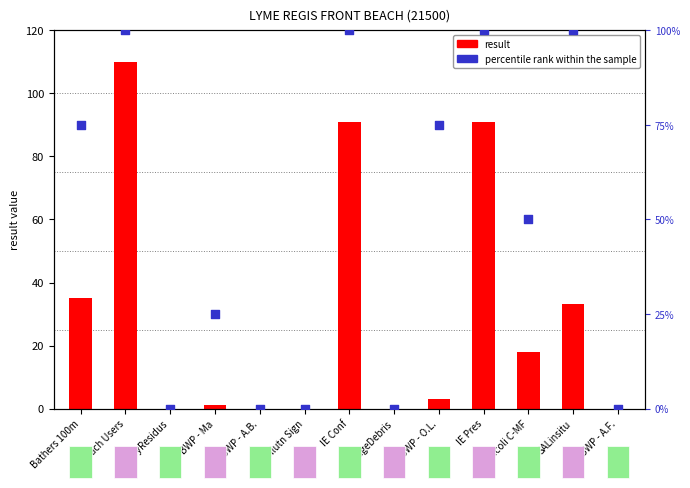

Which series reaches the maximum Y coordinate?

result